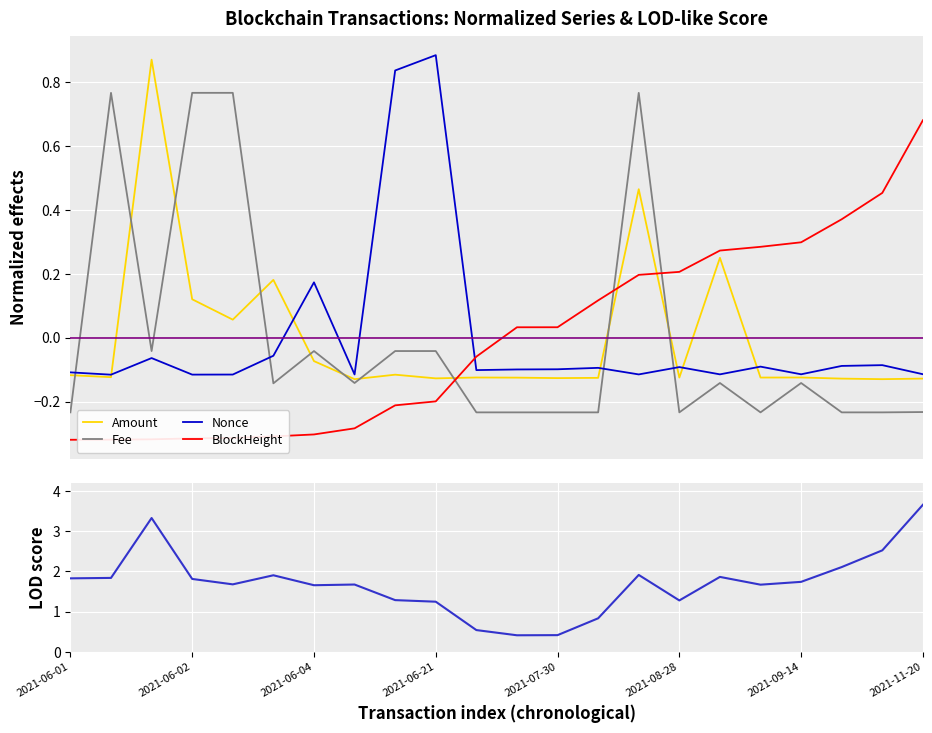

What is the maximum value for LOD-like score?

3.7